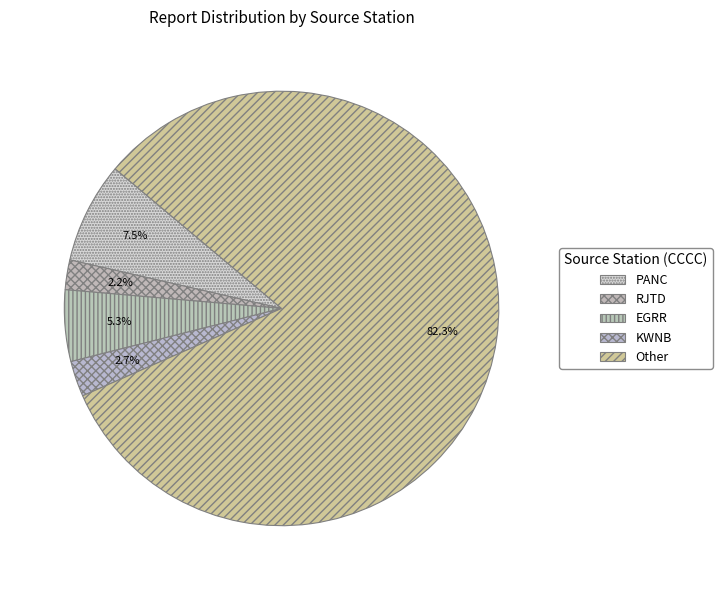

How many segments does this pie chart have?

5